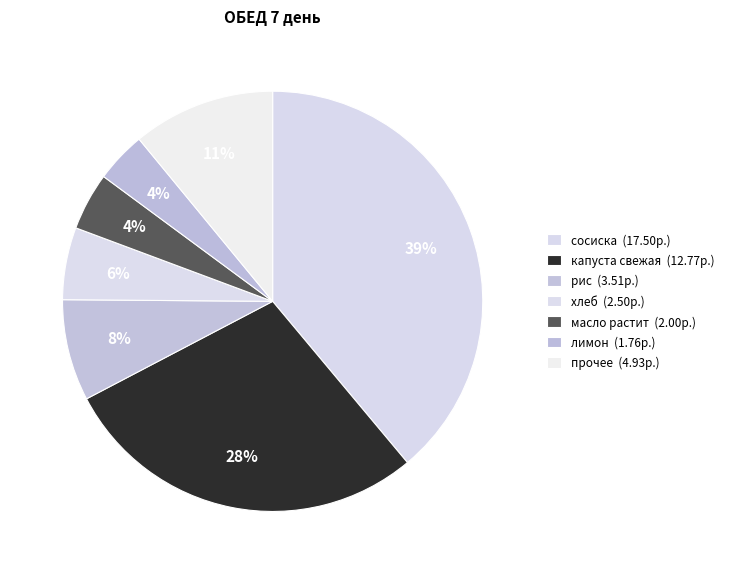

How many slices are in this pie chart?

7